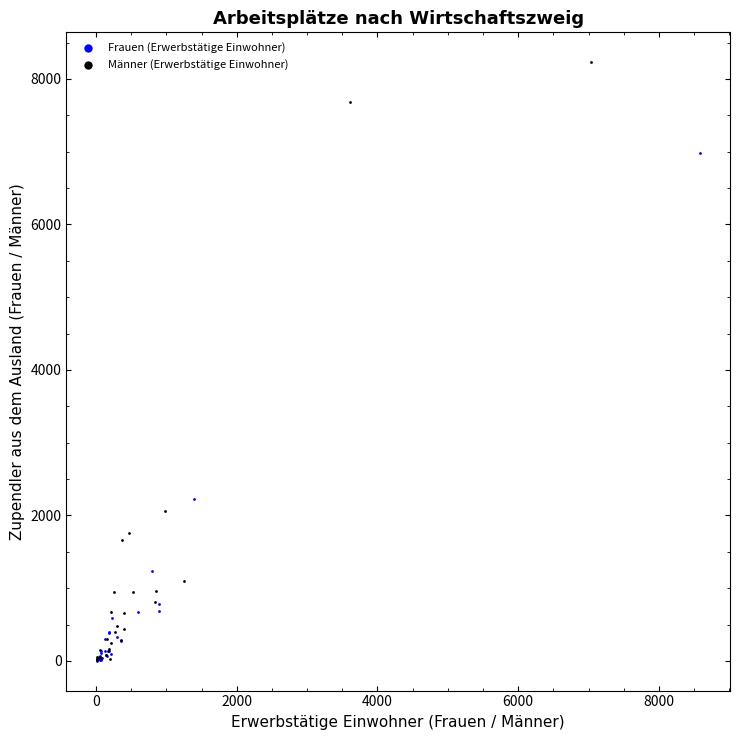

Which series reaches the maximum Y coordinate?

Männer (Erwerbstätige Einwohner)